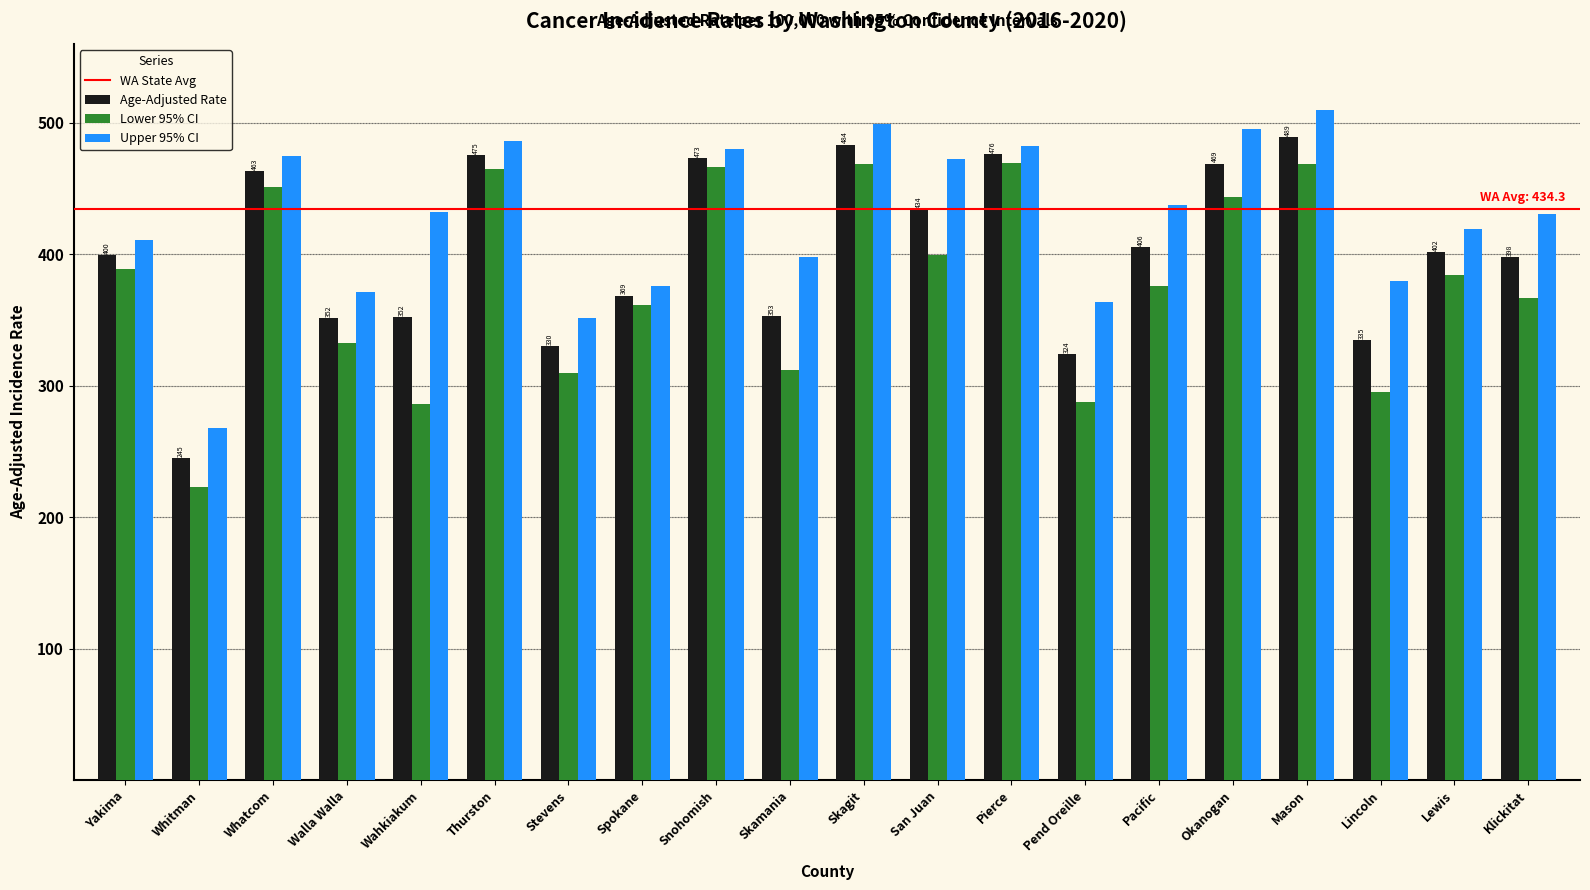

Rank the series by their maximum value, from highest to lowest.

Upper 95% CI, Age-Adjusted Rate, Lower 95% CI